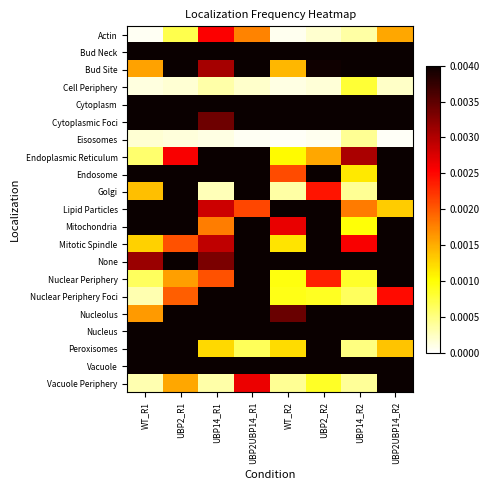

Which category has the lowest value across all series?

WT_R2